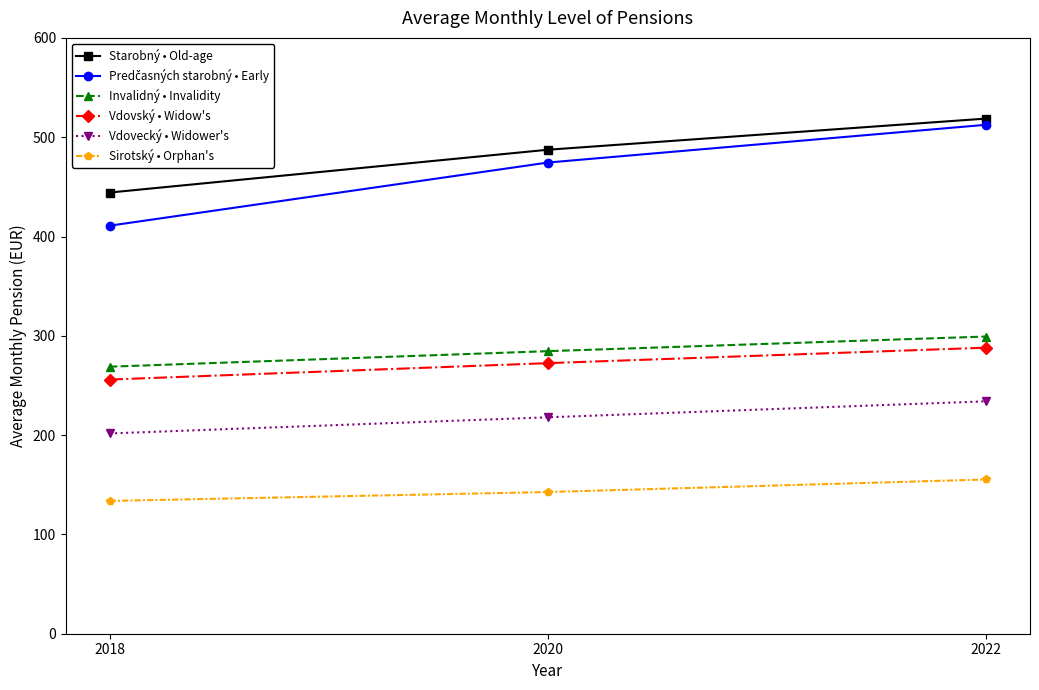

Which series has the largest total across all categories?

Starobný • Old-age